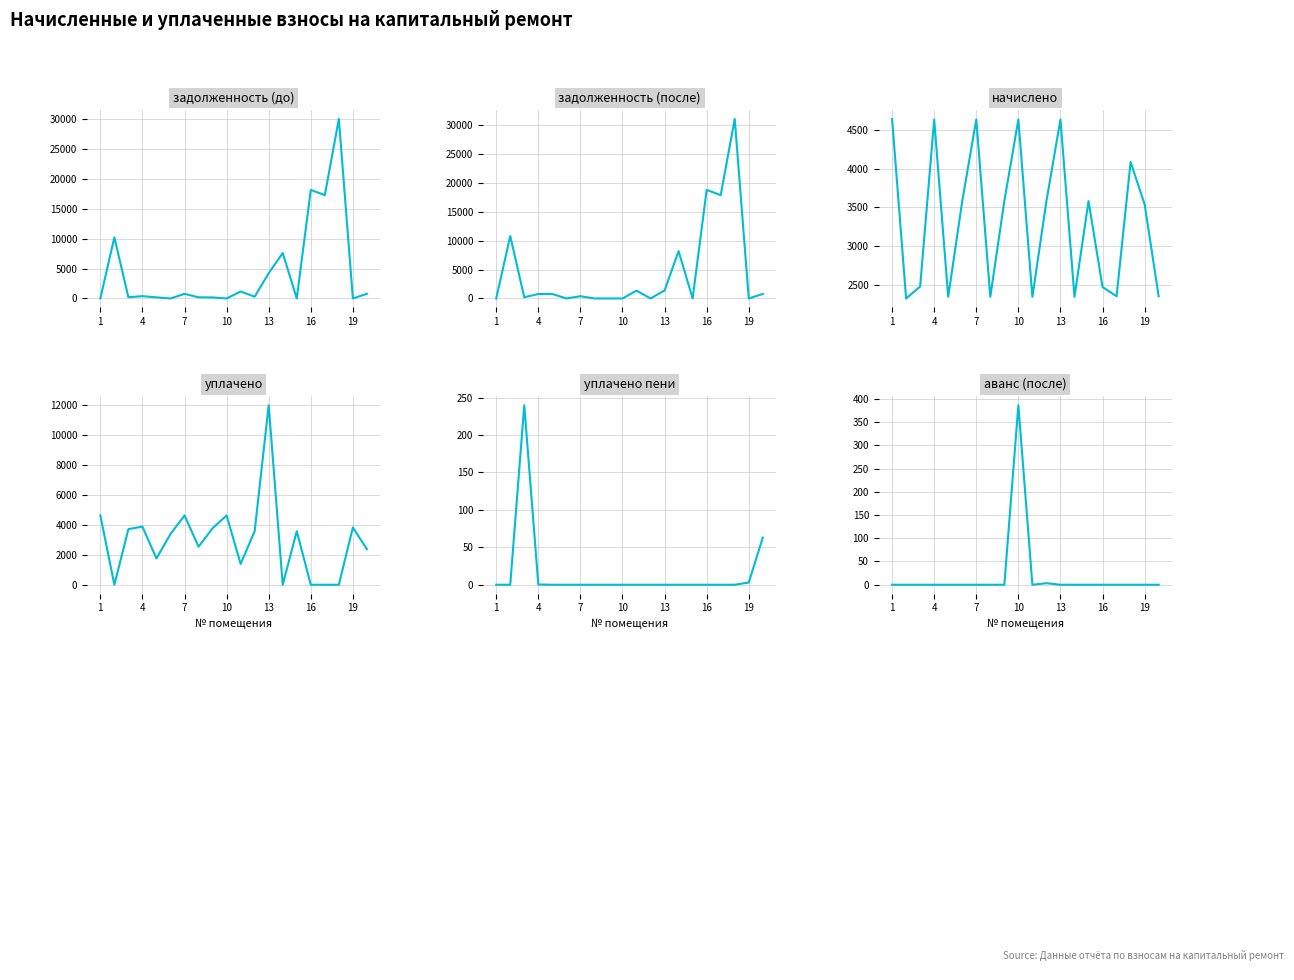

Which series ends up on top after the final intersection of задолженность (до) and уплачено?

уплачено